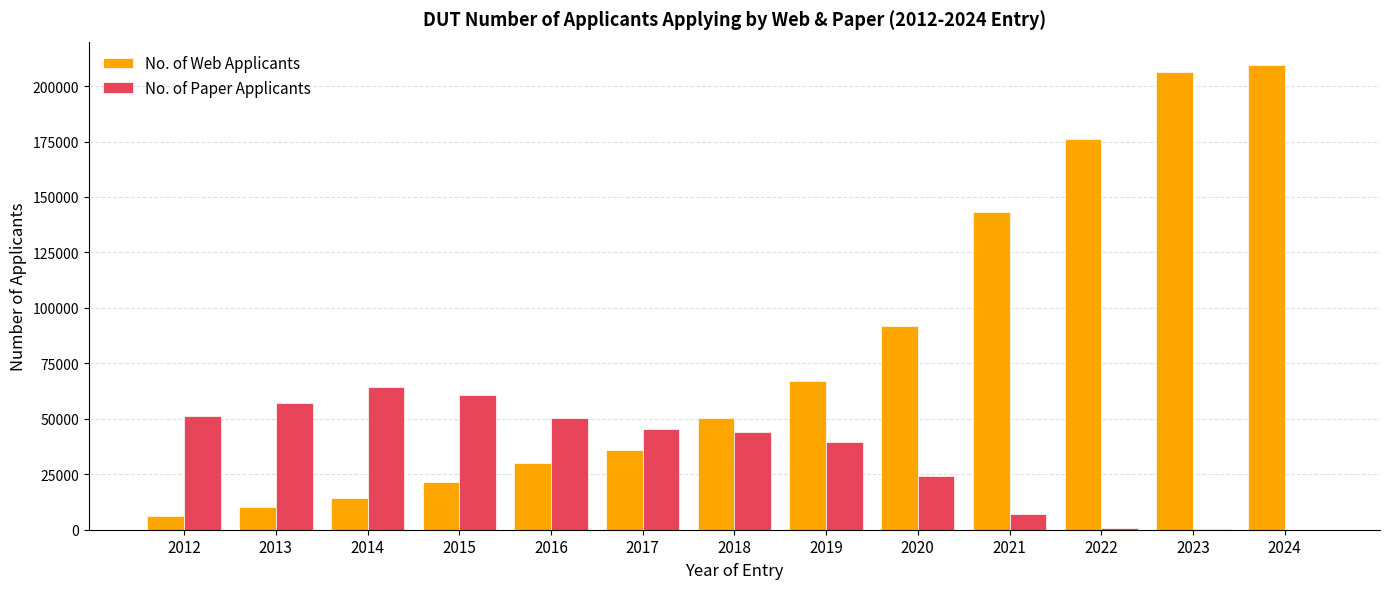

What is the sum of all No. of Web Applicants values?

1062859